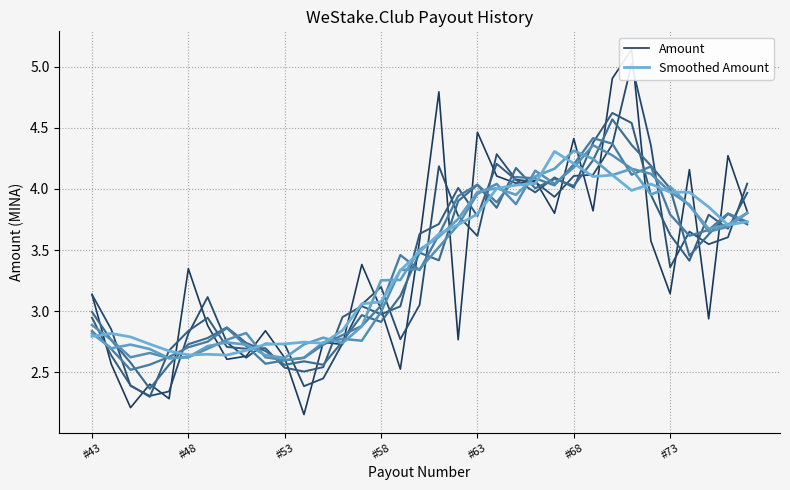

Where is Smoothed Amount nearest to the value 3?

14